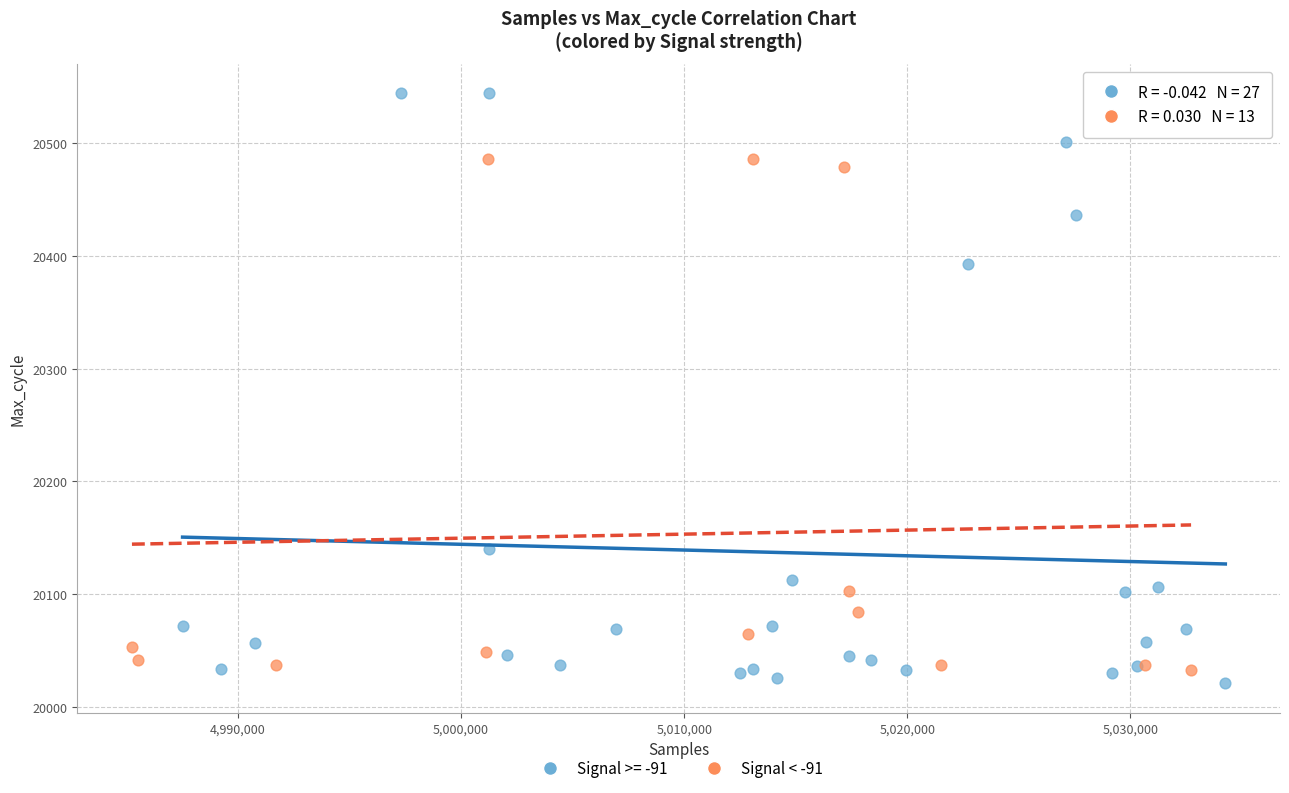

Which series contains the highest Y value?

Signal >= -91